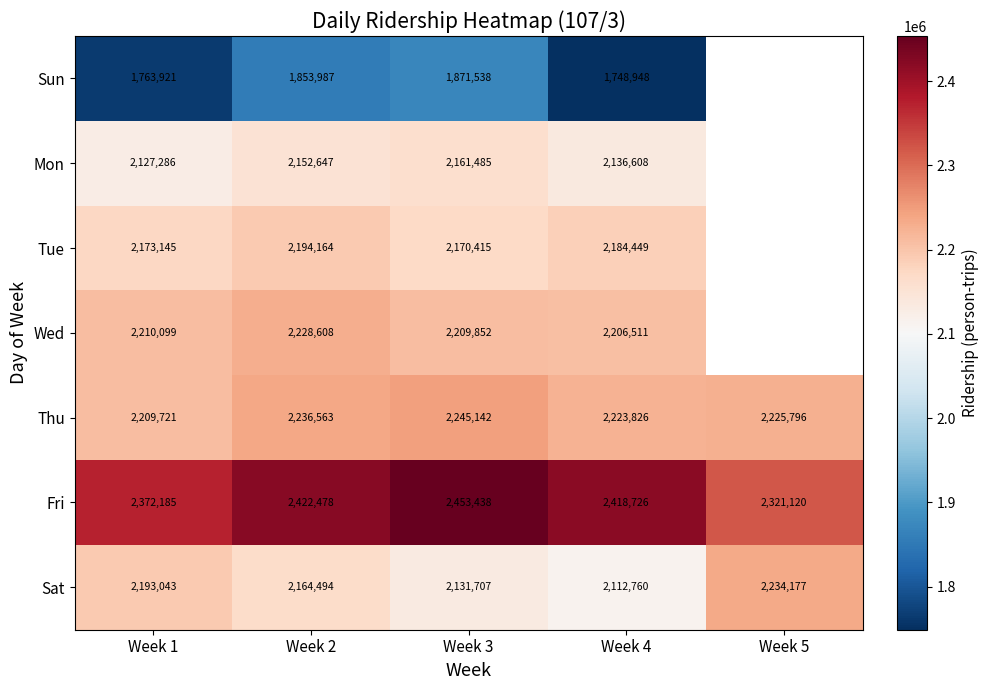

Is the value of Sun at Week 2 greater than the value of Fri at Week 1?

No